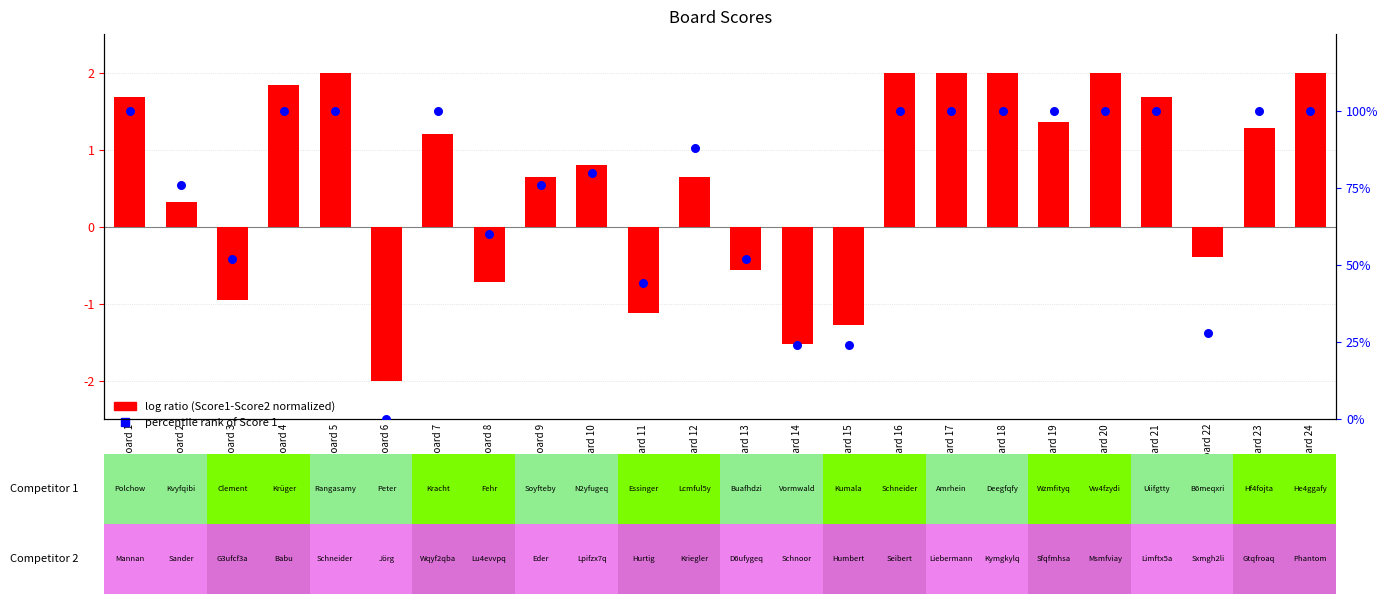

What is the total value across all series at Board 15?

22.7